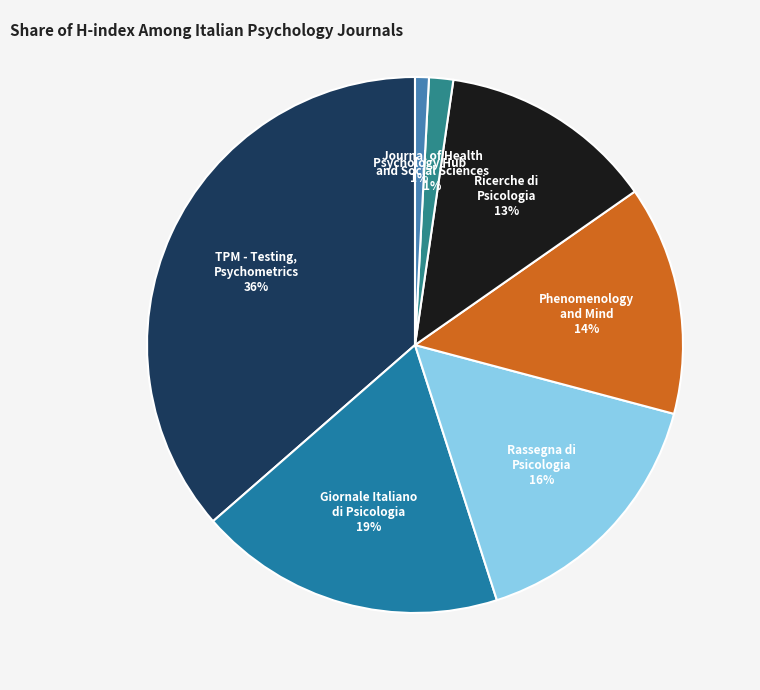

Is it true that Rassegna di Psicologia is 16% of the pie?

True